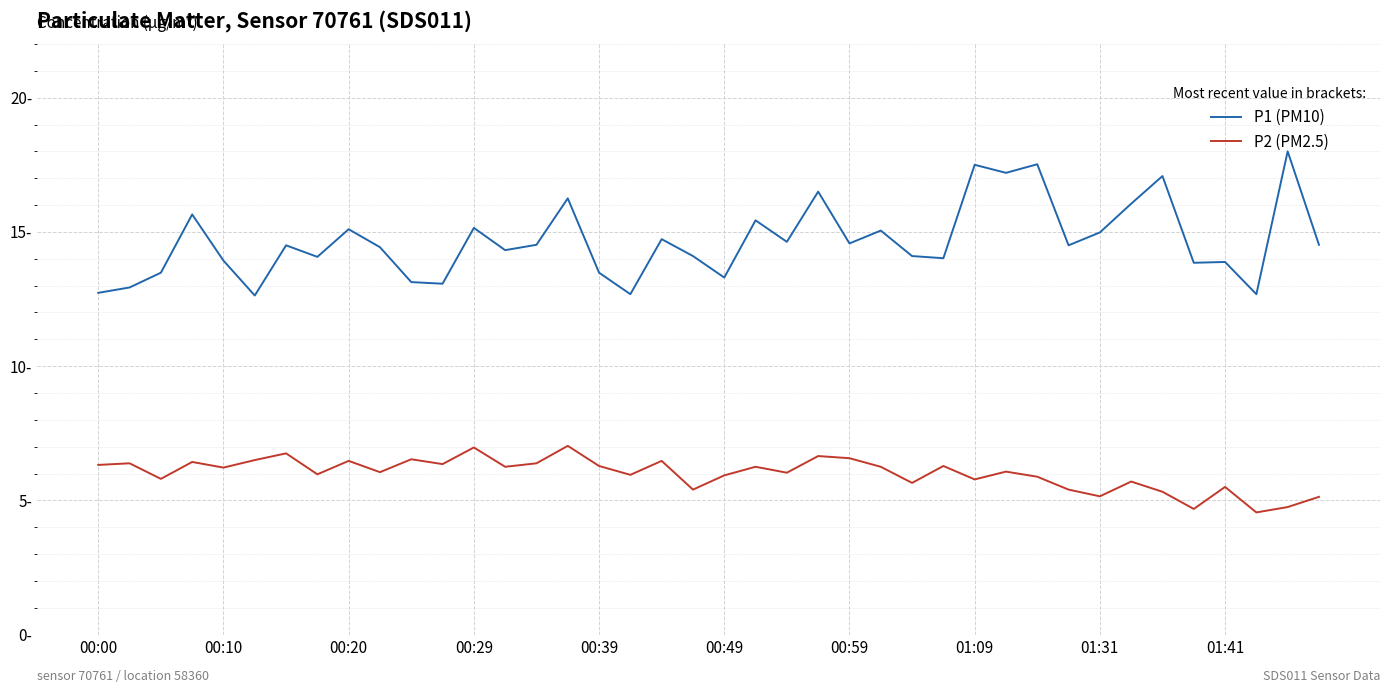

What is the average value of the P1 (PM10) series?

14.7